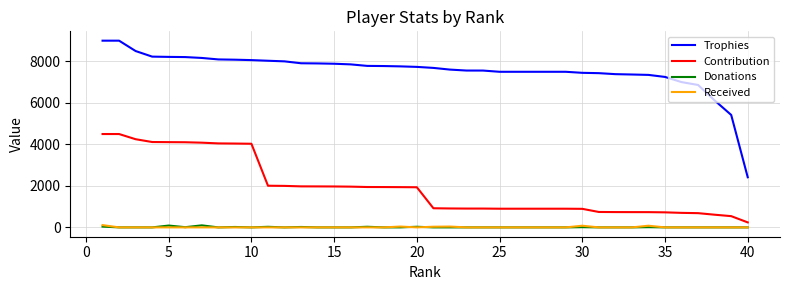

True or false: Trophies and Received intersect in this chart.

False